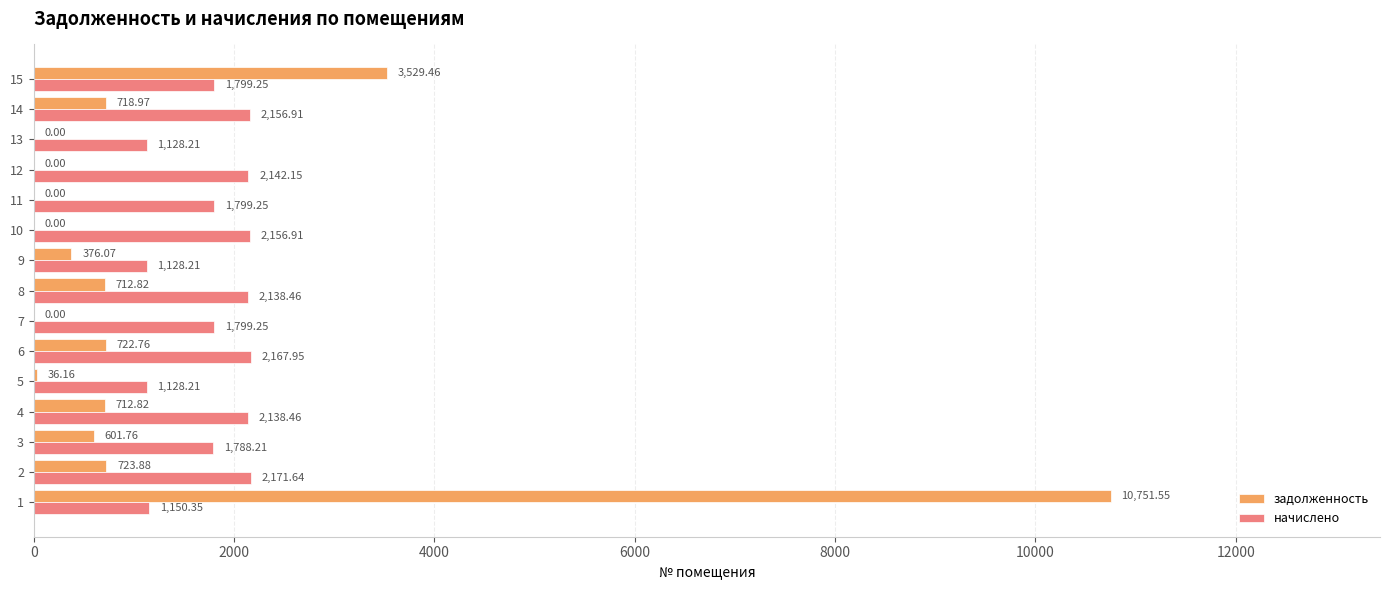

What are all the series names shown in the legend?

задолженность, начислено